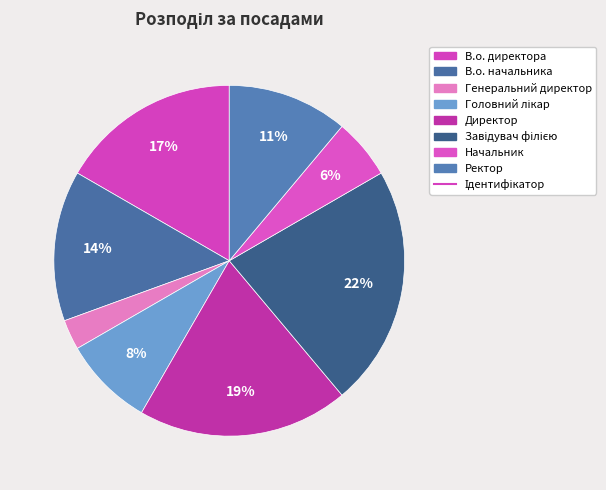

Count the number of slices in the pie.

8